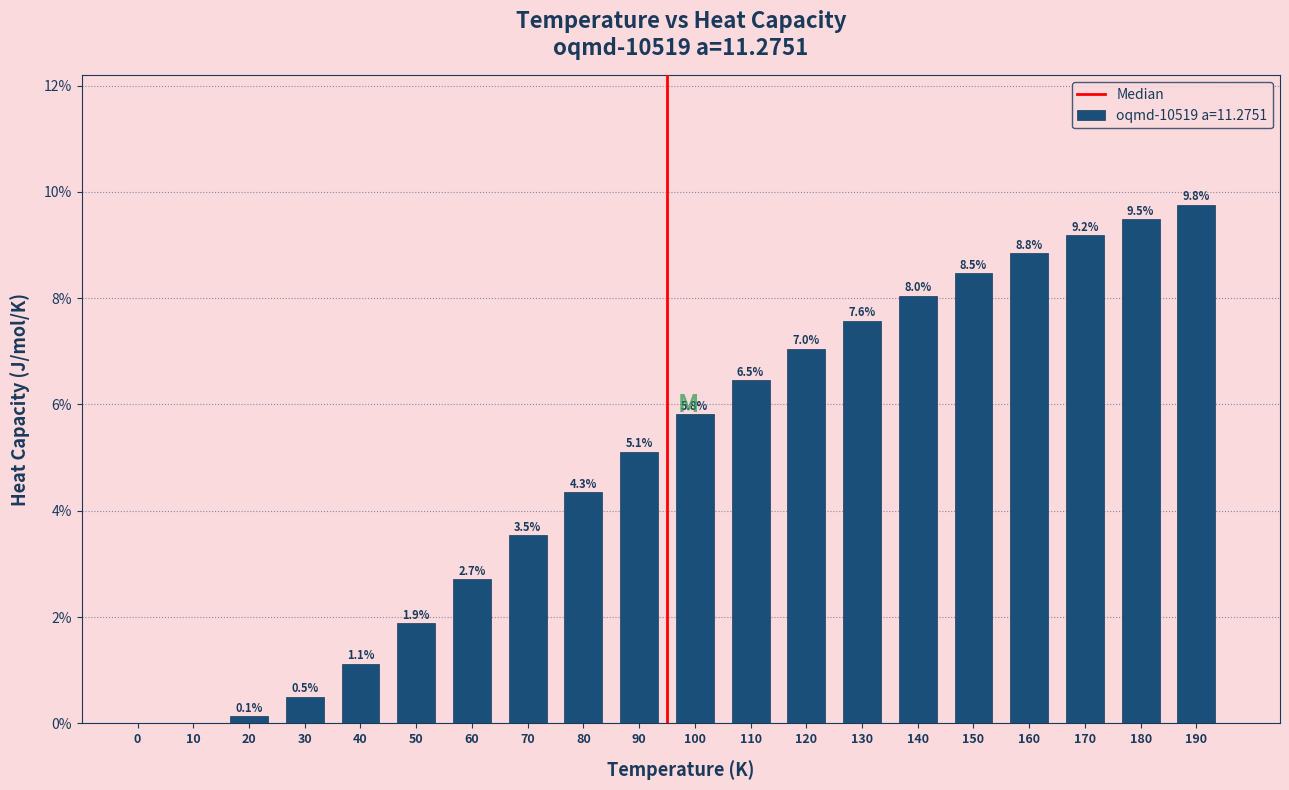

Where does the data first go above 5?

90